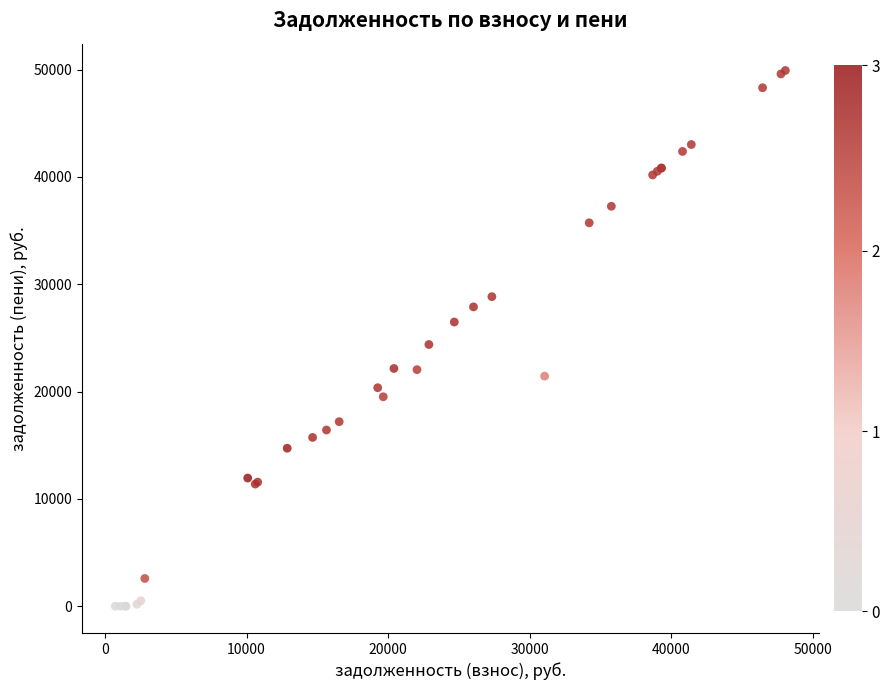

What Y value in the scatter plot is closest to 24956?

24381.2